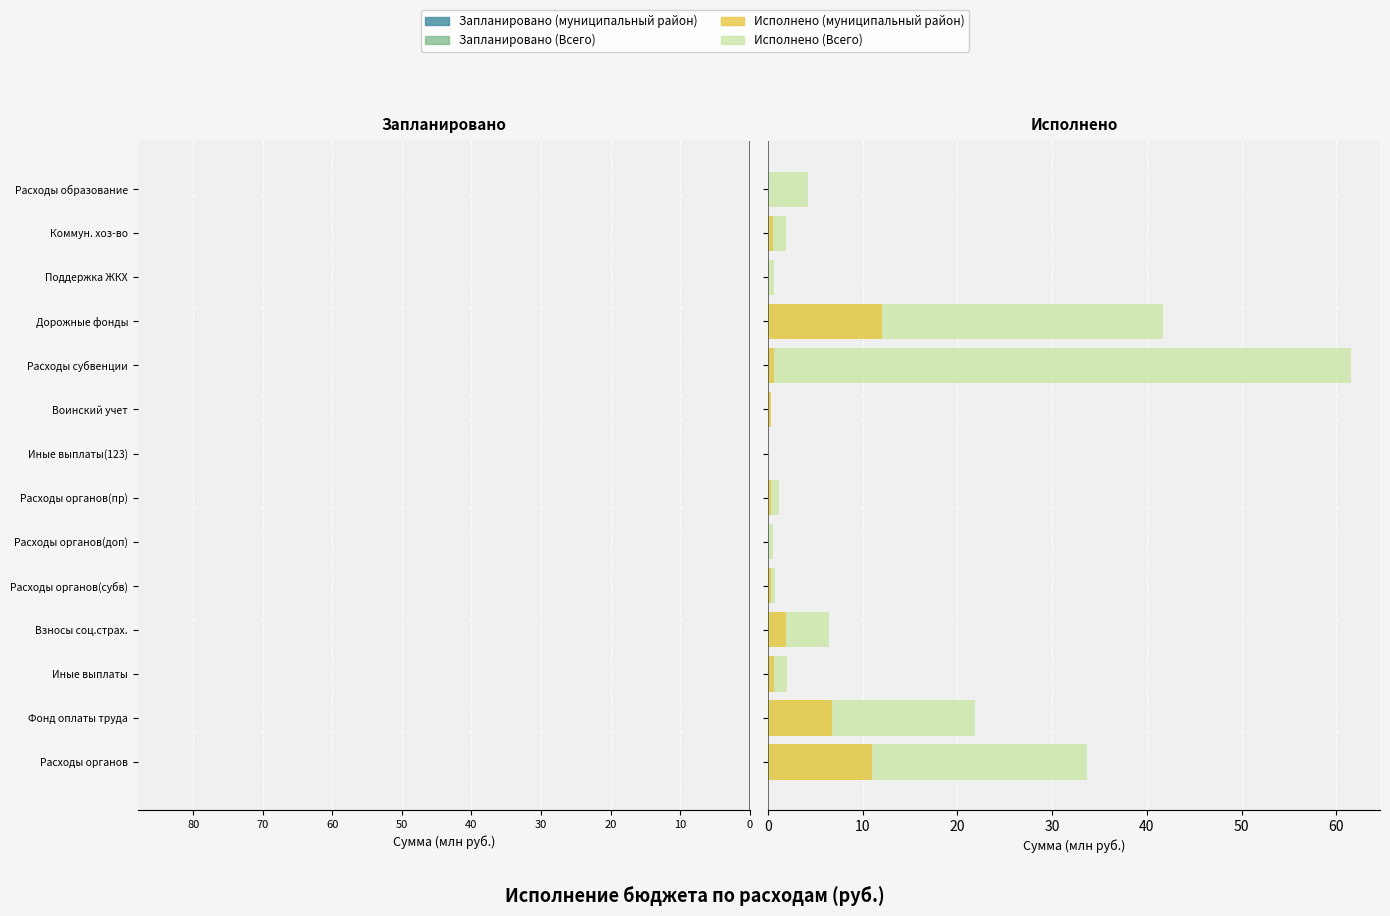

How many data points does each series have?

14